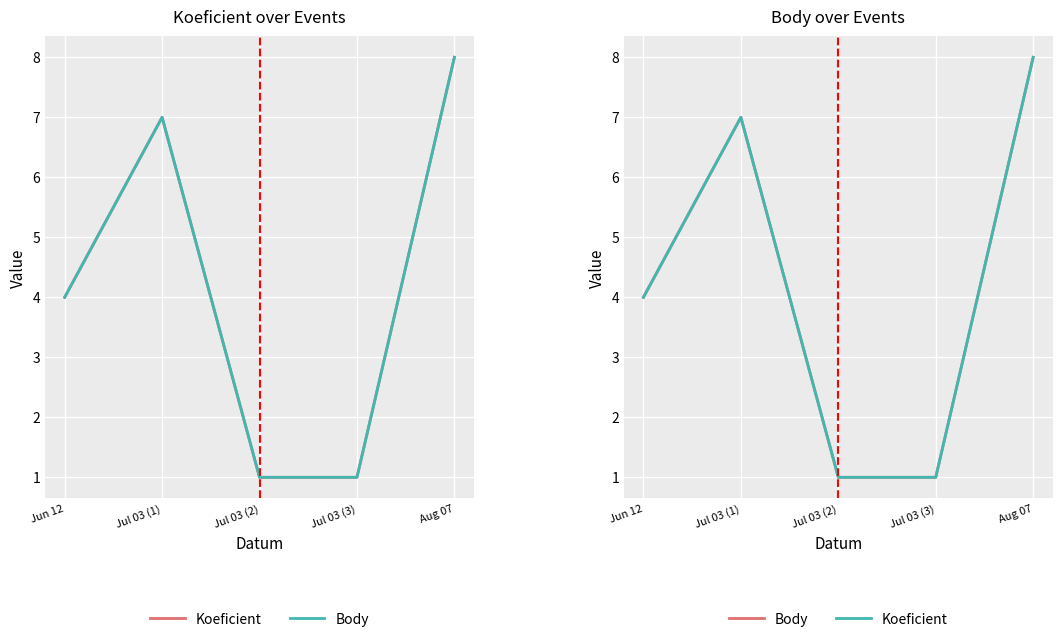

Read the Body value at Jul 03 (2).

1